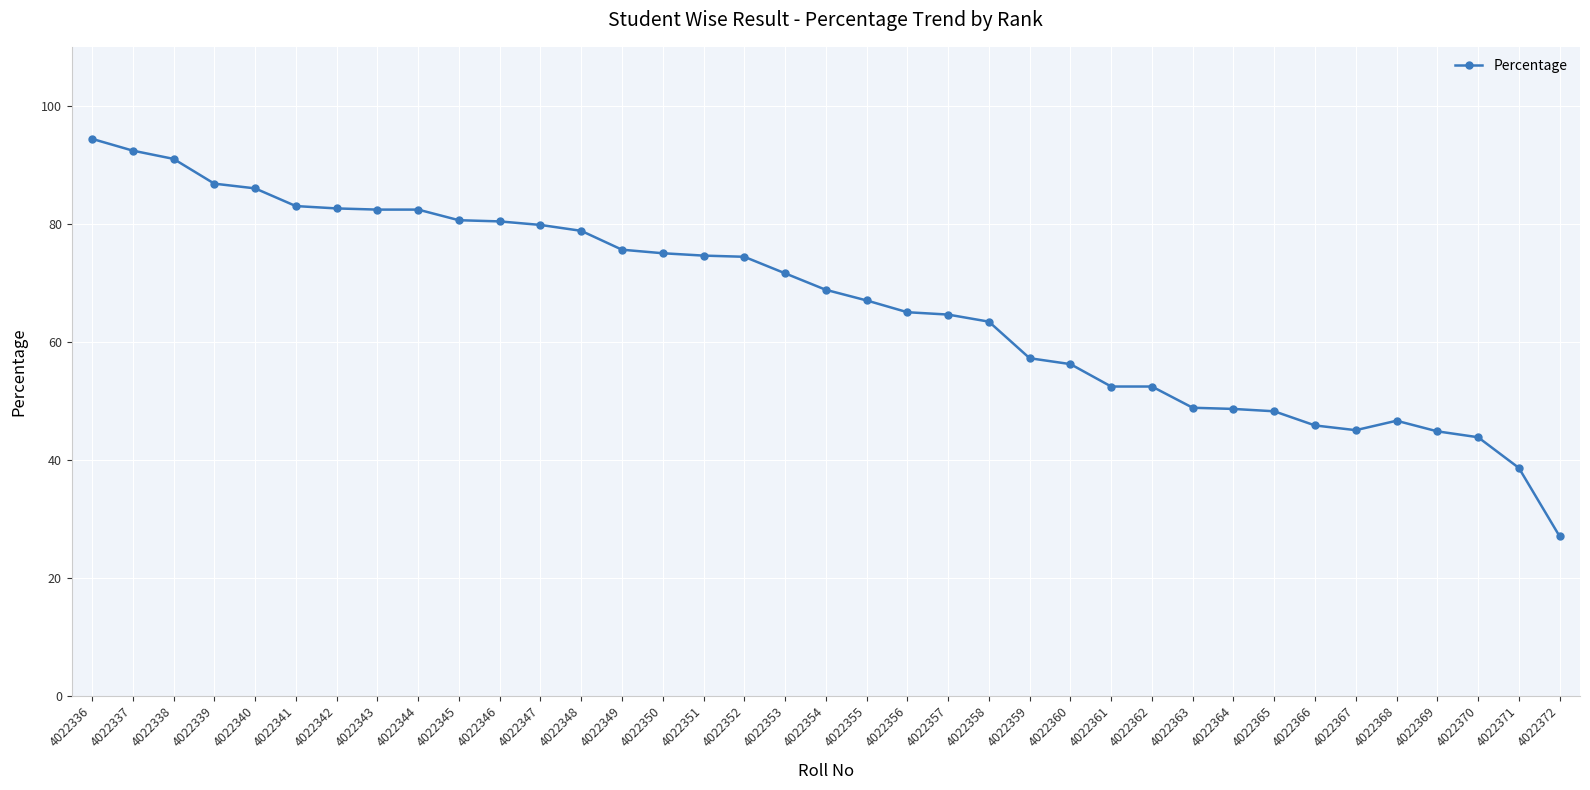

What is the value of the 22nd point from the left?

64.6